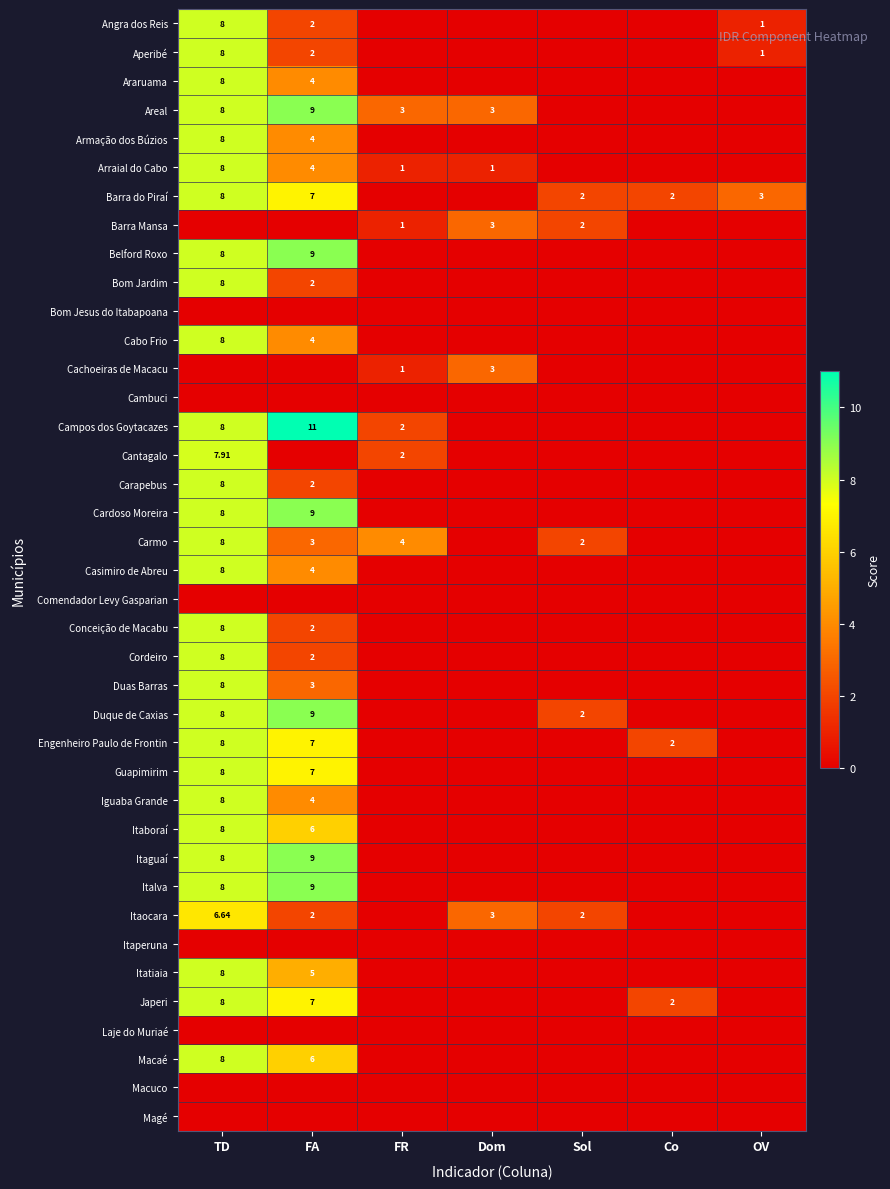

Rank the series by their maximum value, from lowest to highest.

Bom Jesus do Itabapoana, Cambuci, Comendador Levy Gasparian, Itaperuna, Laje do Muriaé, Macuco, Magé, Barra Mansa, Cachoeiras de Macacu, Itaocara, Cantagalo, Angra dos Reis, Aperibé, Araruama, Armação dos Búzios, Arraial do Cabo, Barra do Piraí, Bom Jardim, Cabo Frio, Carapebus, Carmo, Casimiro de Abreu, Conceição de Macabu, Cordeiro, Duas Barras, Engenheiro Paulo de Frontin, Guapimirim, Iguaba Grande, Itaboraí, Itatiaia, Japeri, Macaé, Areal, Belford Roxo, Cardoso Moreira, Duque de Caxias, Itaguaí, Italva, Campos dos Goytacazes